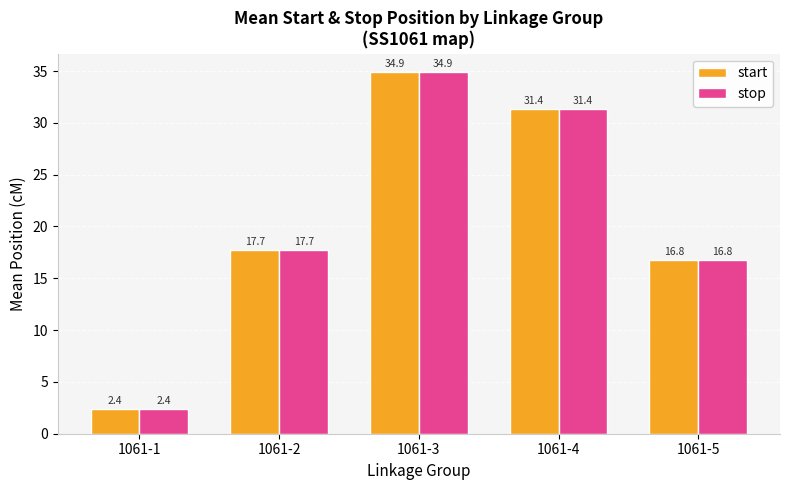

Rank the categories by start value from highest to lowest.

1061-3, 1061-4, 1061-2, 1061-5, 1061-1